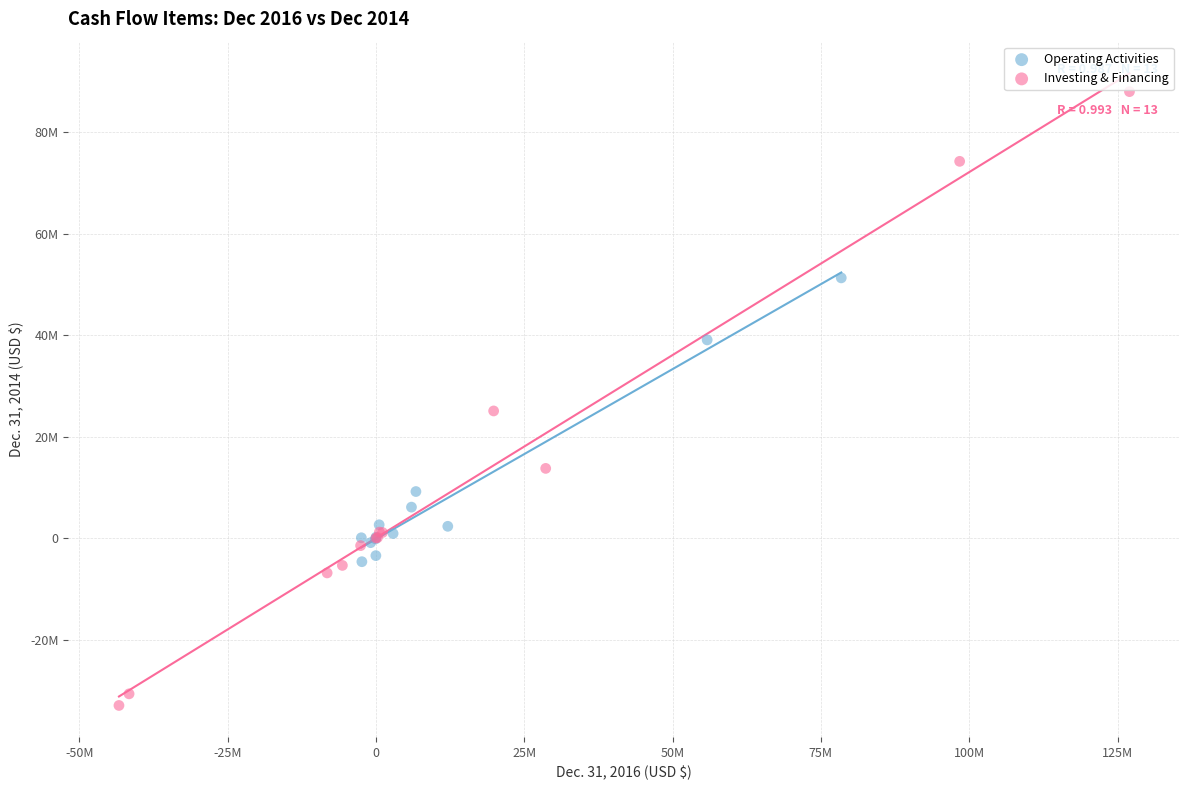

What are all the series names shown in the legend?

Operating Activities, Investing & Financing